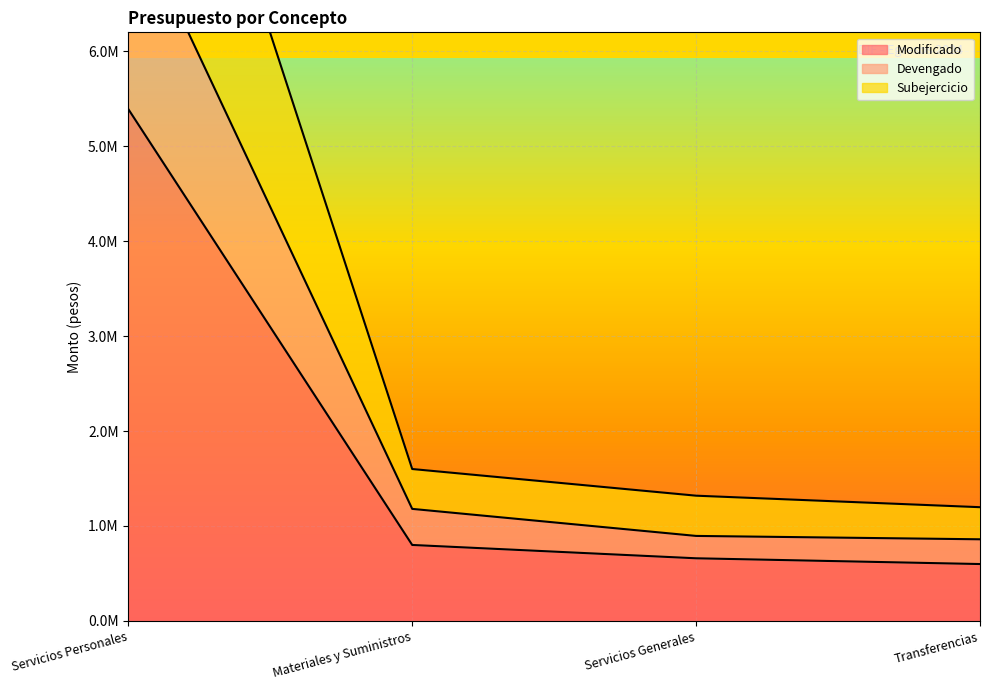

Count the number of data series in this chart.

3